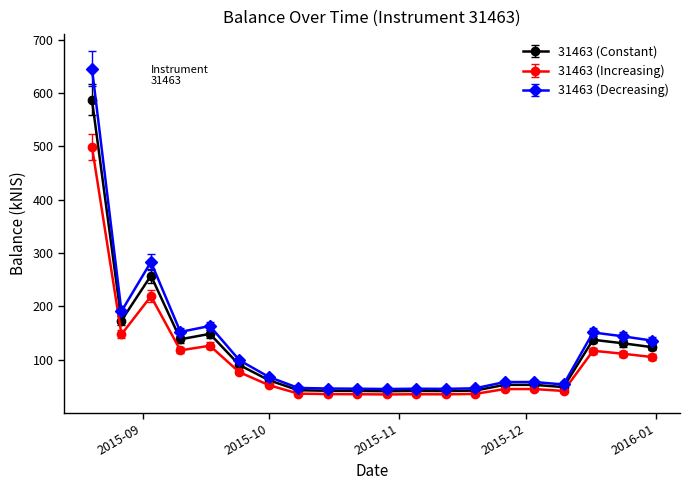

Which series has the largest range (max minus min)?

31463 (Decreasing)